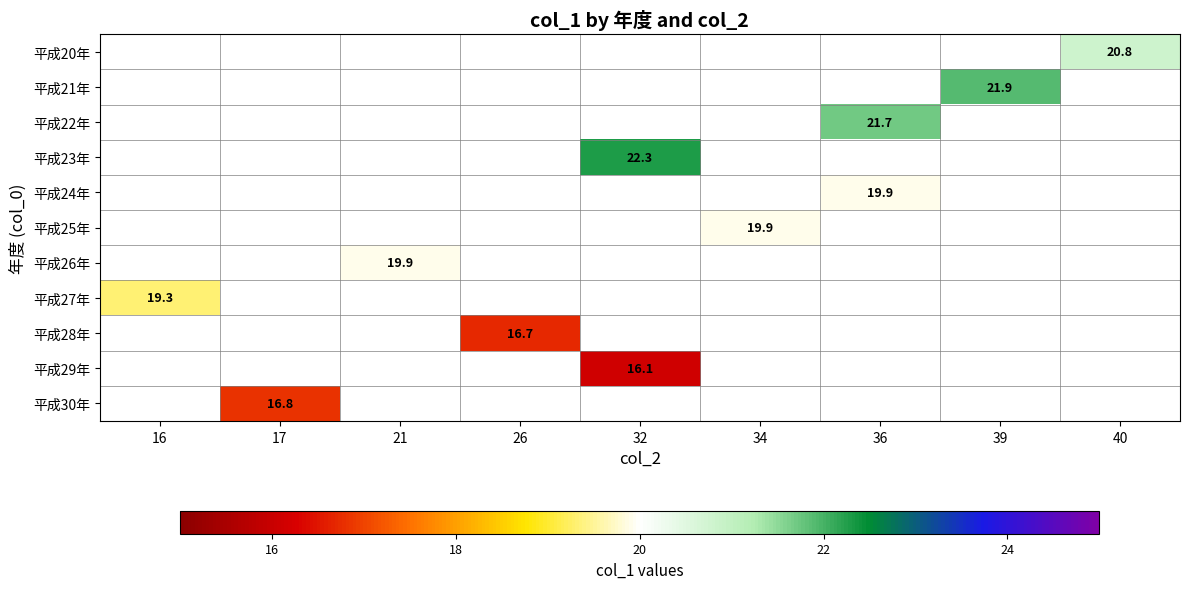

Where does the 平成23年 series first go above 22?

32